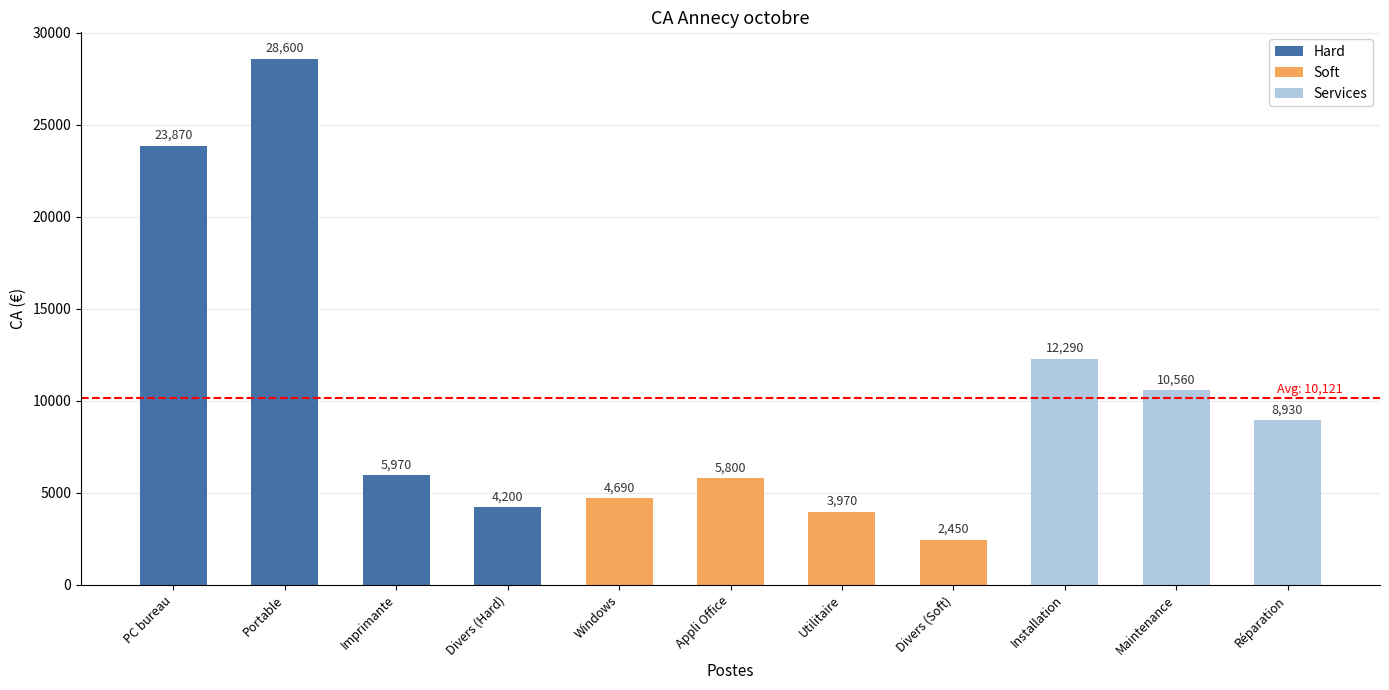

Rank the categories by value from lowest to highest.

Divers (Soft), Utilitaire, Divers (Hard), Windows, Appli Office, Imprimante, Réparation, Maintenance, Installation, PC bureau, Portable